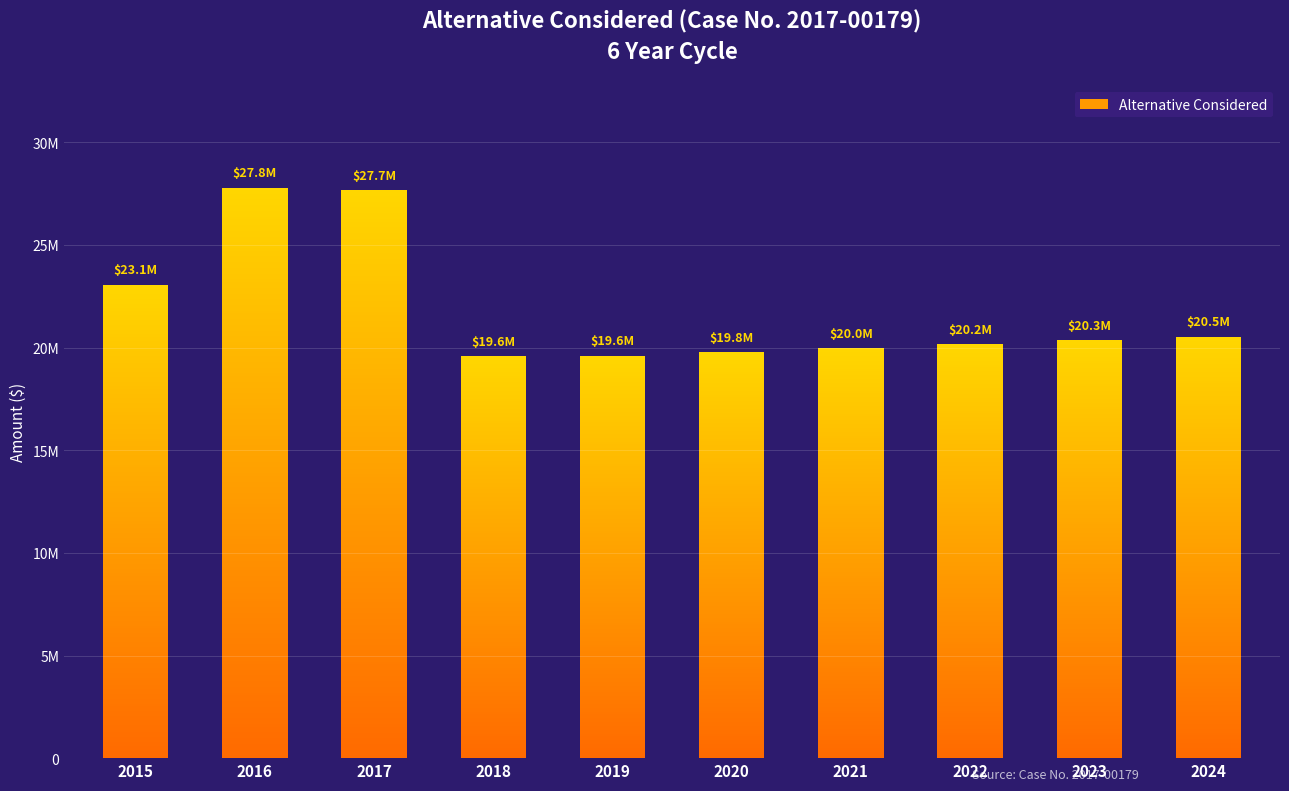

The chart shows a value of 19329254.6 at 2017. True or false?

False